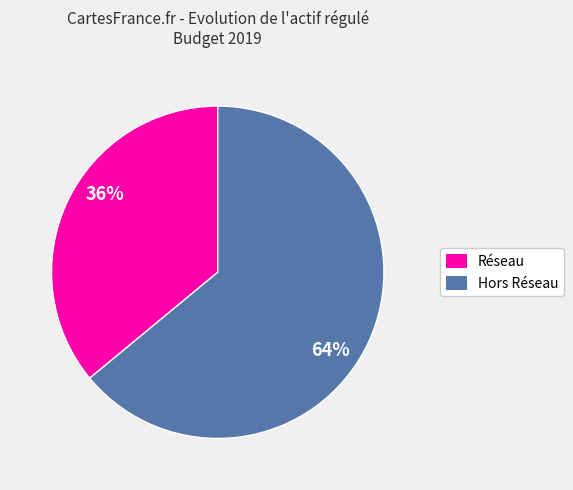

Rank the categories by value from lowest to highest.

Réseau, Hors Réseau